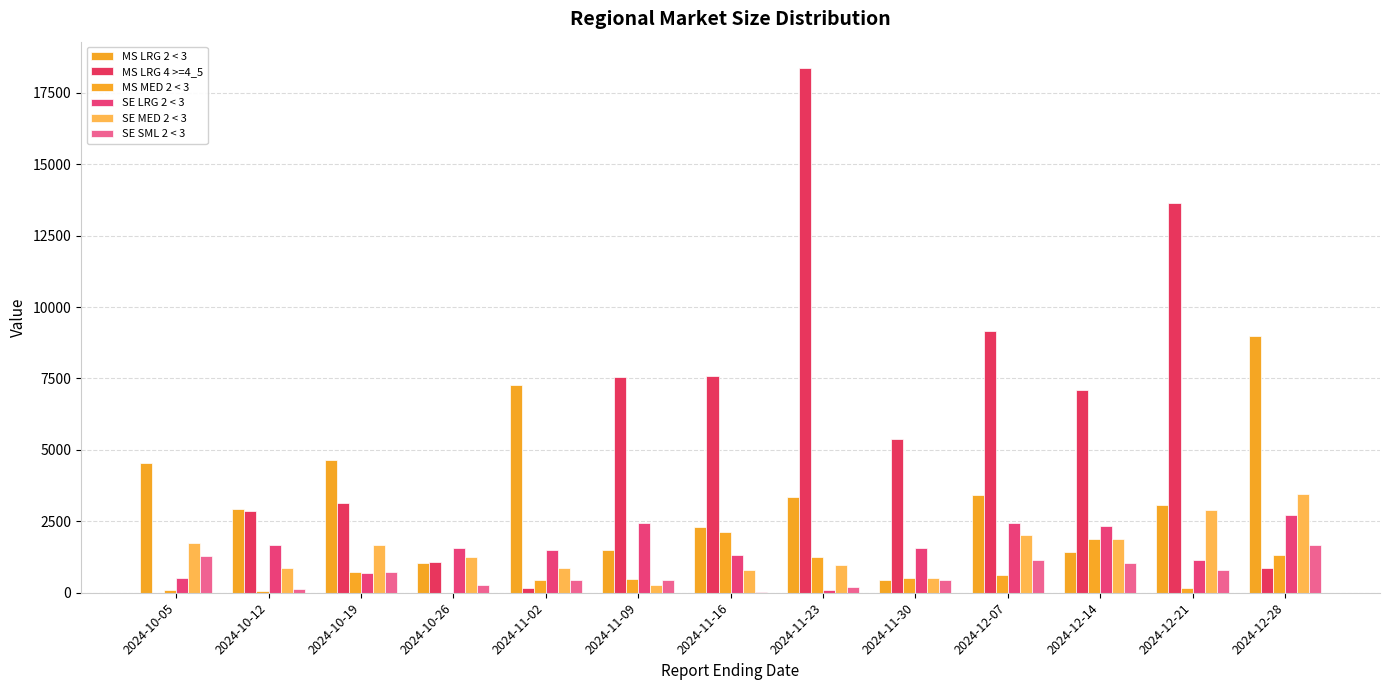

What is the spread (max minus min) of values at 2024-11-30?

4943